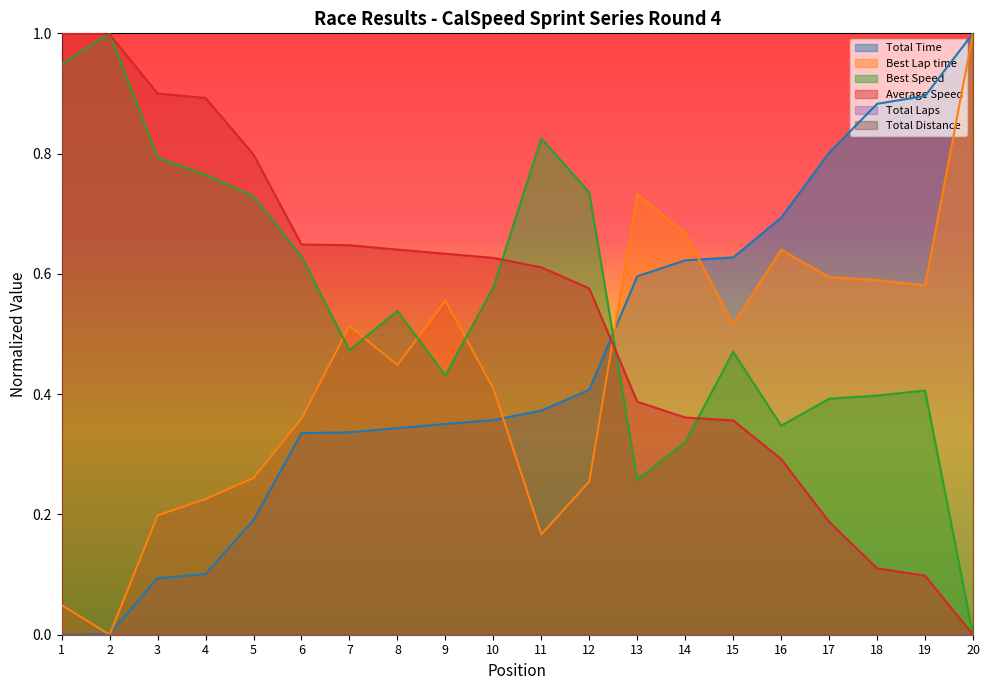

At which label does Average Speed reach its minimum?

20